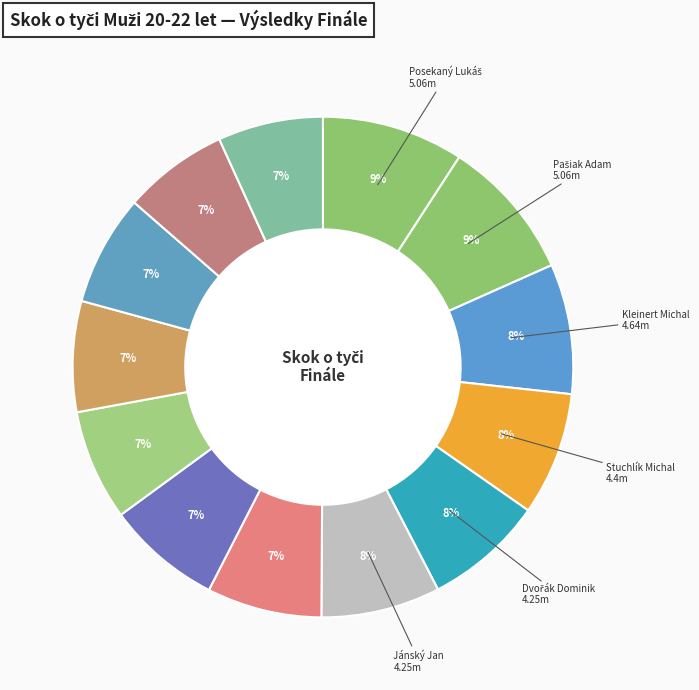

Count the number of slices in the pie.

13